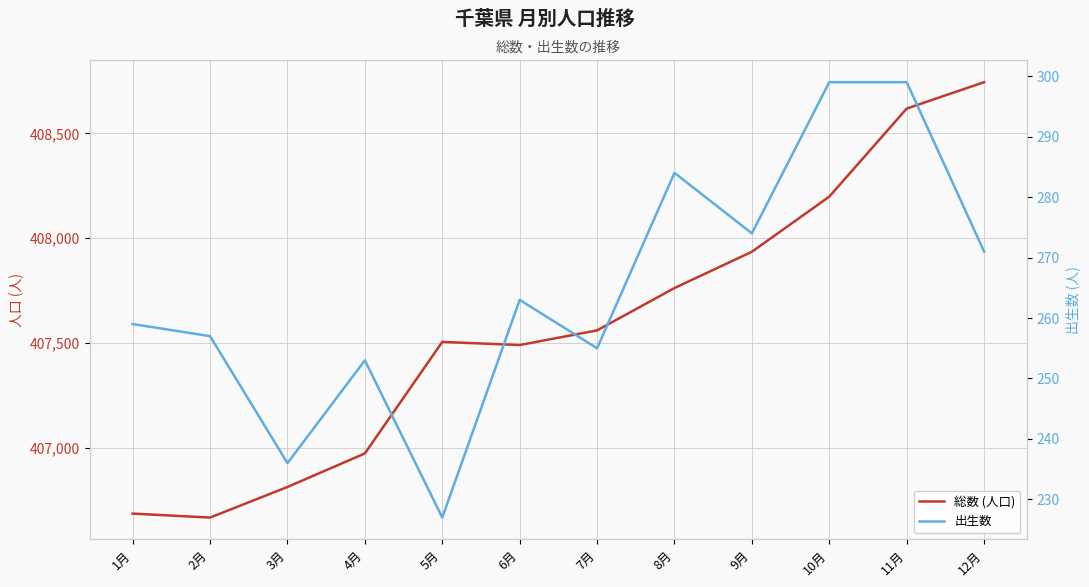

Is it true that 出生数 equals 116 at 7月?

False